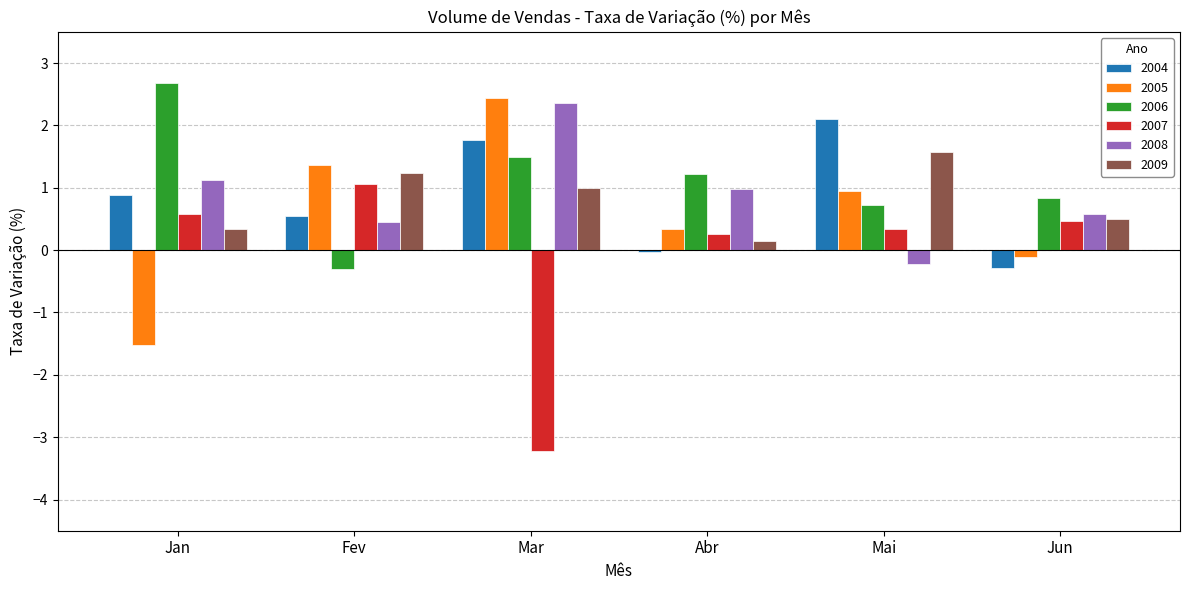

The 2009 series shows 0.1 at Abr. True or false?

True